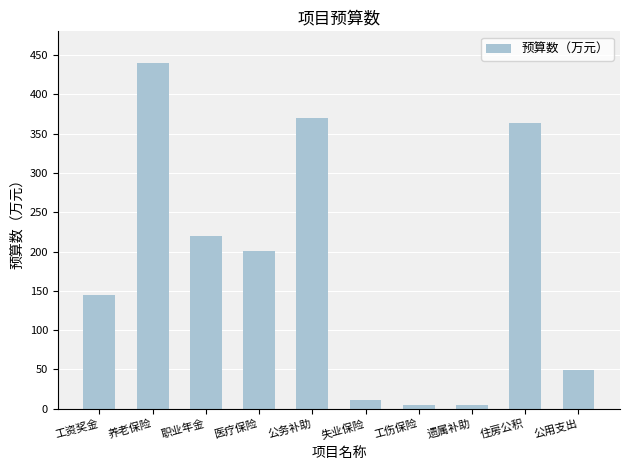

What is the average value?

180.8